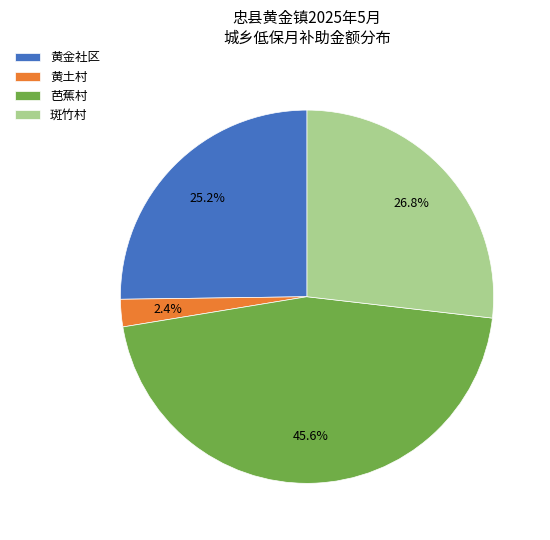

What is the largest slice in the pie chart?

芭蕉村